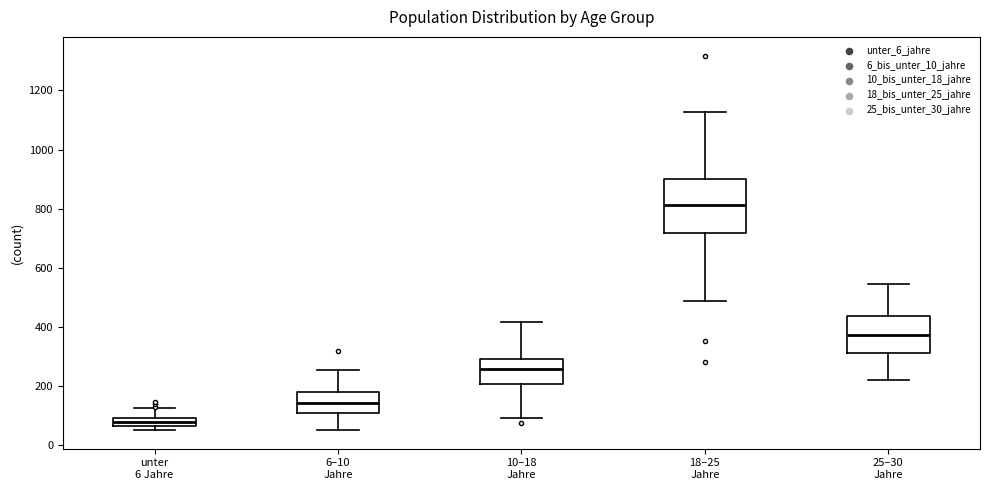

Where does the upper whisker of the box for unter 6 Jahre end on the y-axis? The values are not printed on the chart, so give them approximately, as read against the axis.

120